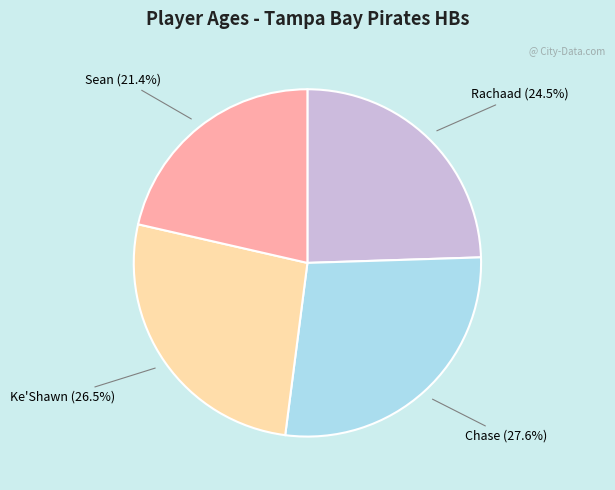

How many segments does this pie chart have?

4